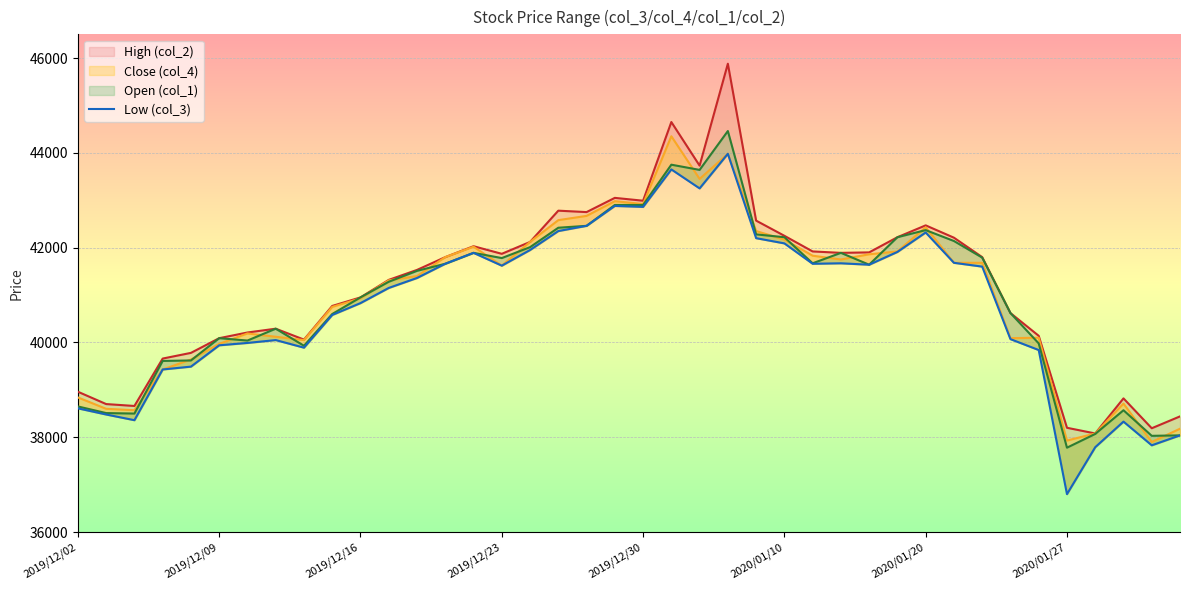

What is the change in value from 15 to 39?

-3580